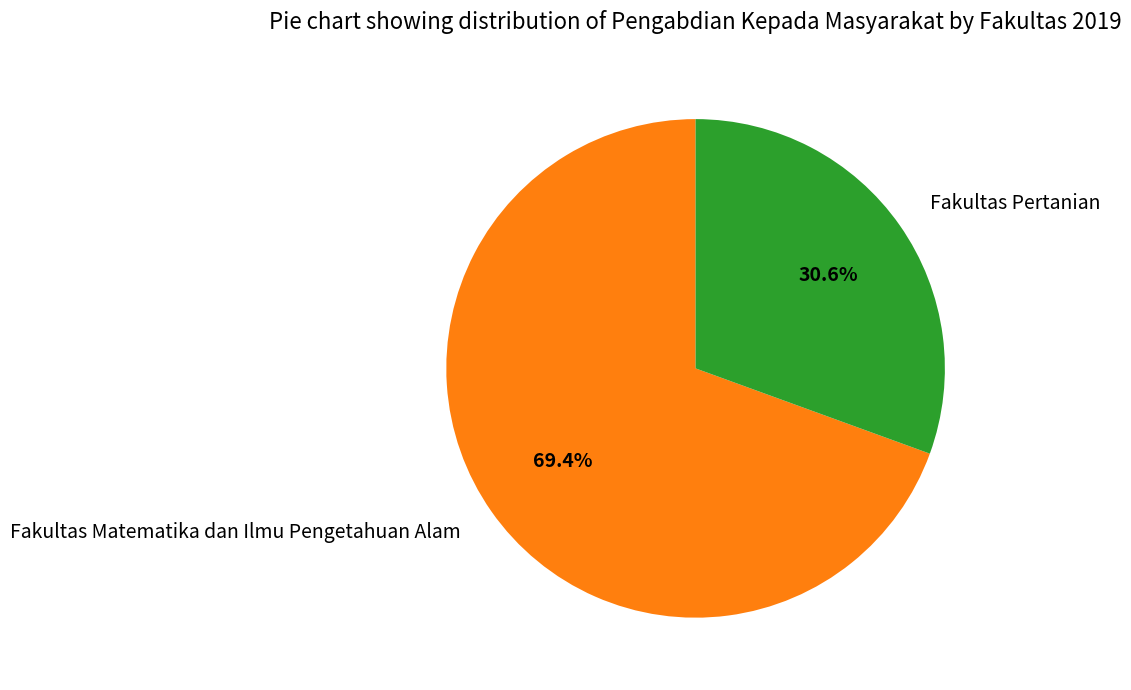

Count the number of slices in the pie.

2